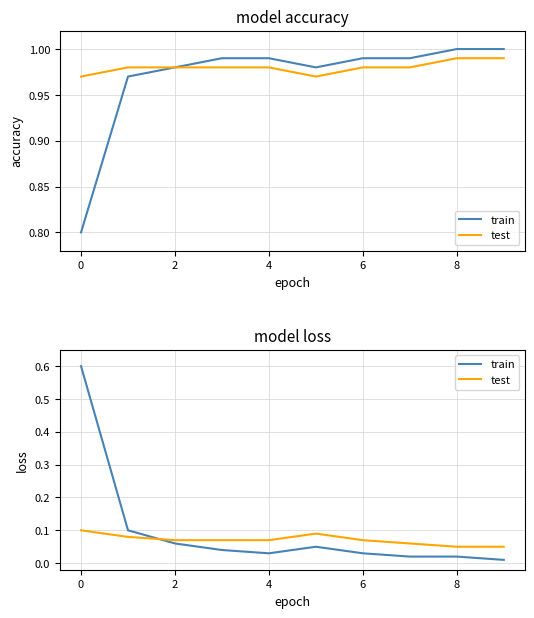

What is the label of the 8th point from the left?

7